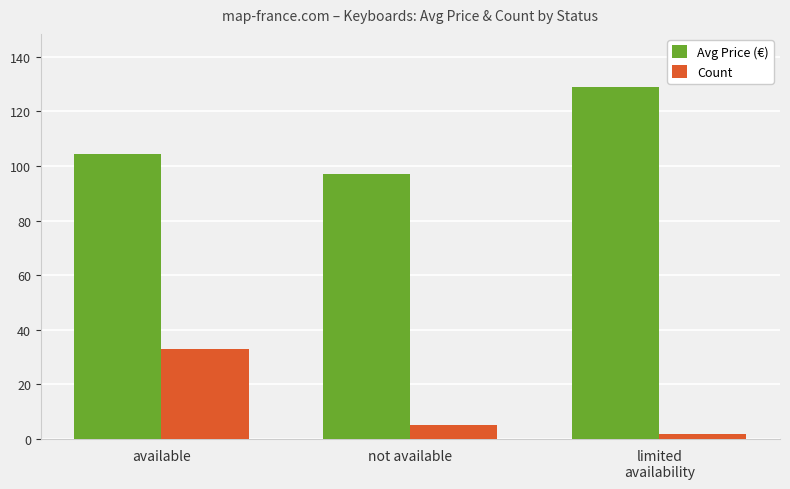

What is the smallest value displayed?

2.0